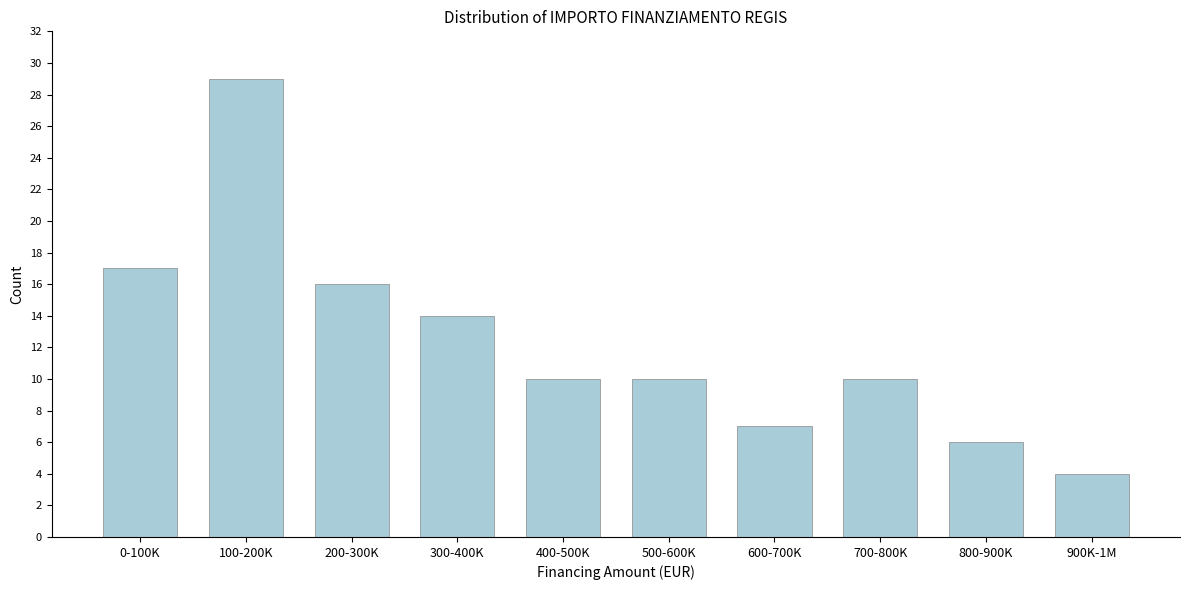

Reading left to right, extract all data points from this chart.

0-100K=17	100-200K=29	200-300K=16	300-400K=14	400-500K=10	500-600K=10	600-700K=7	700-800K=10	800-900K=6	900K-1M=4